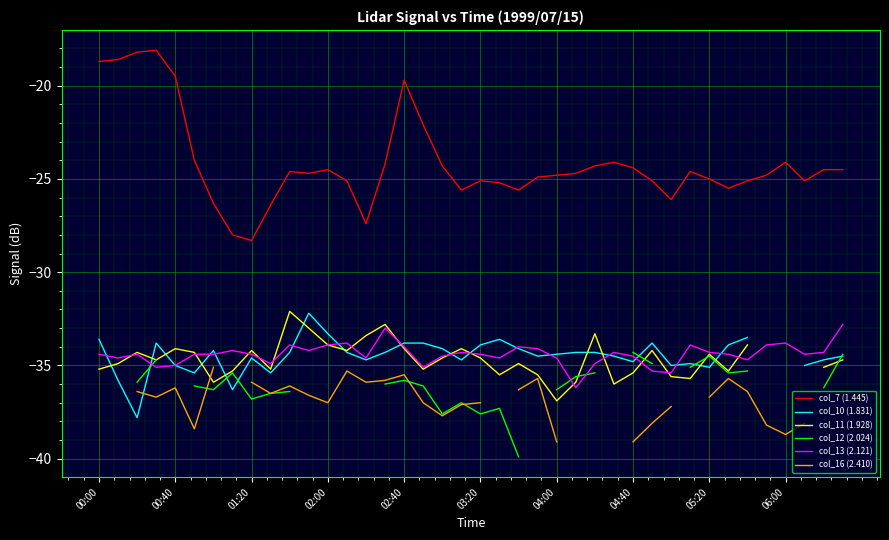

Which series has the largest range (max minus min)?

col_7 (1.445)